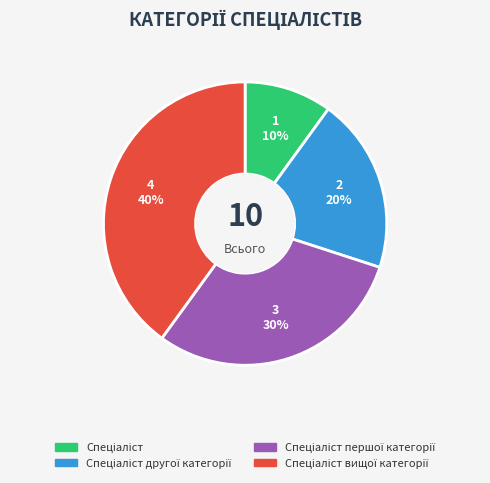

Does any single category account for the majority?

No